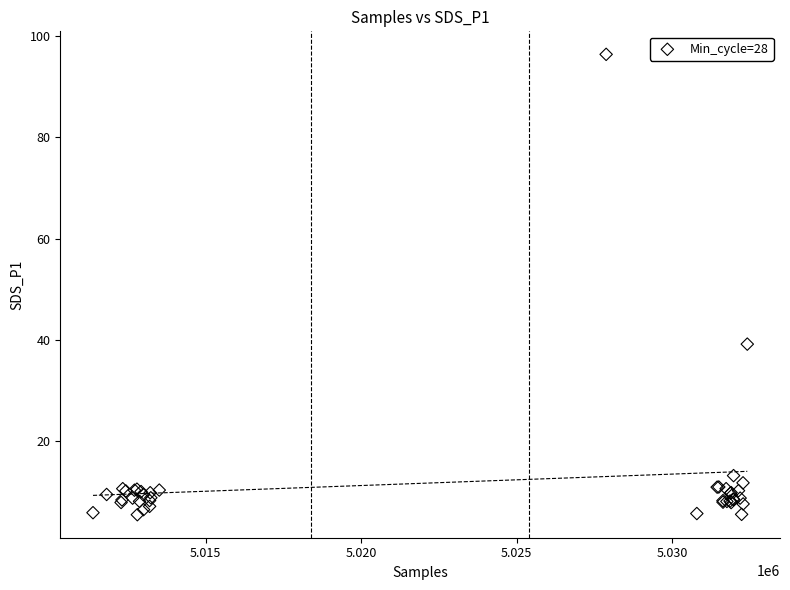

What Y value in the scatter plot is closest to 50?

39.1